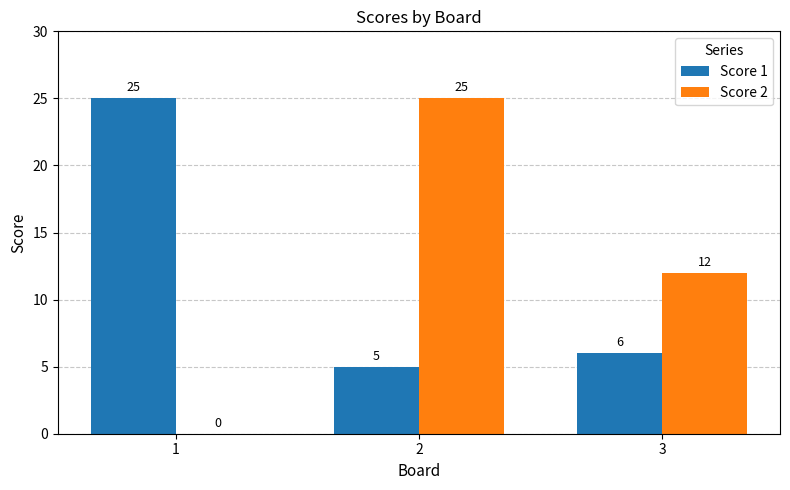

What is the highest value of the Score 2 series?

25